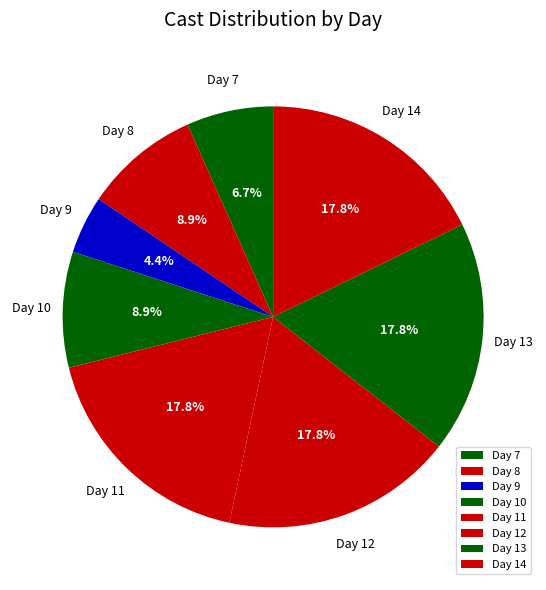

Is Day 8 the majority of the pie?

No